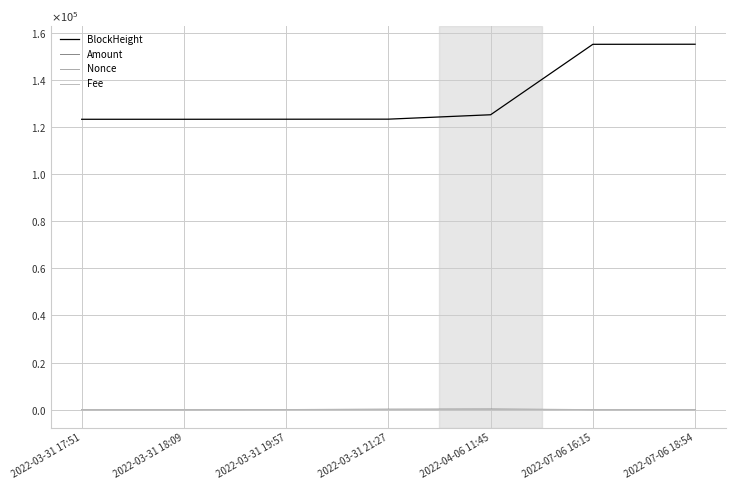

Does the chart have visible grid lines?

Yes